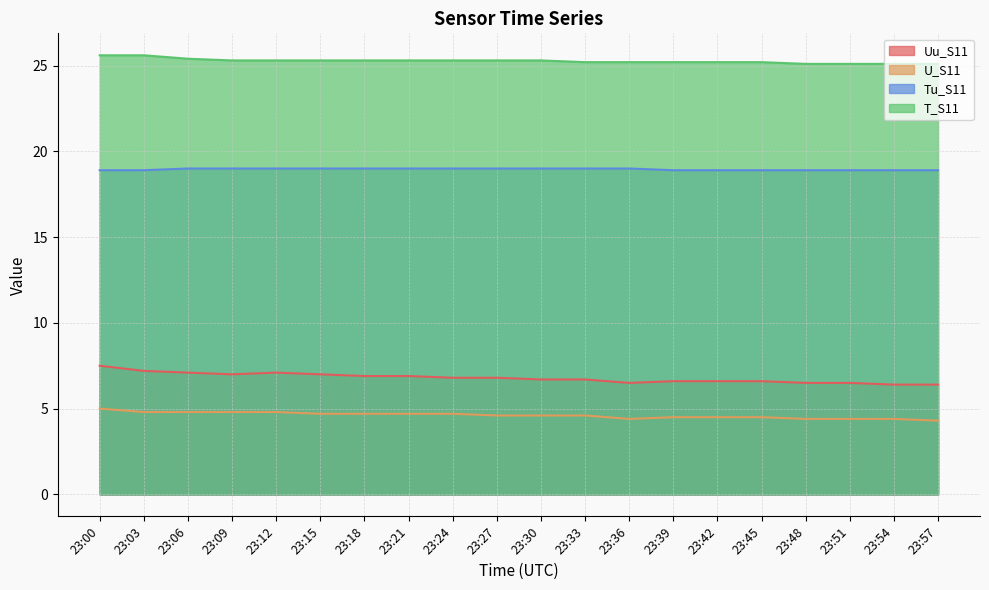

Between 23:42 and 23:57, which series saw the biggest shift?

U_S11